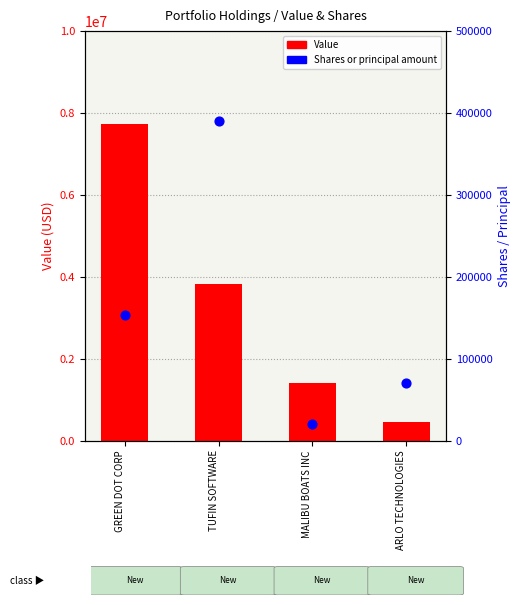

Which series has the largest total across all categories?

Value